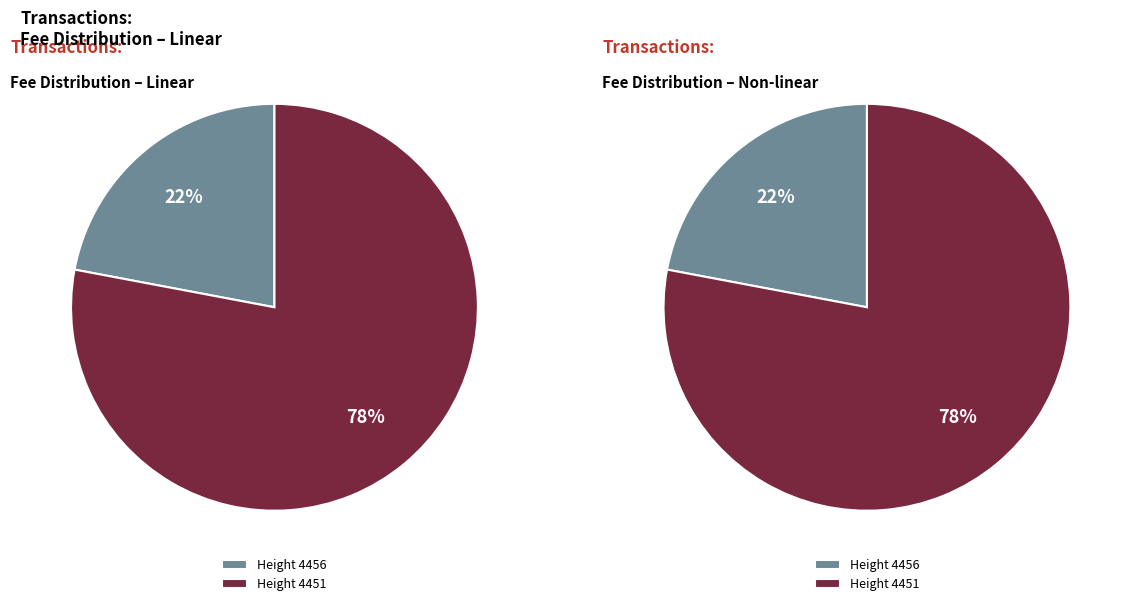

To the nearest percent, what portion does 4456 represent?

22%